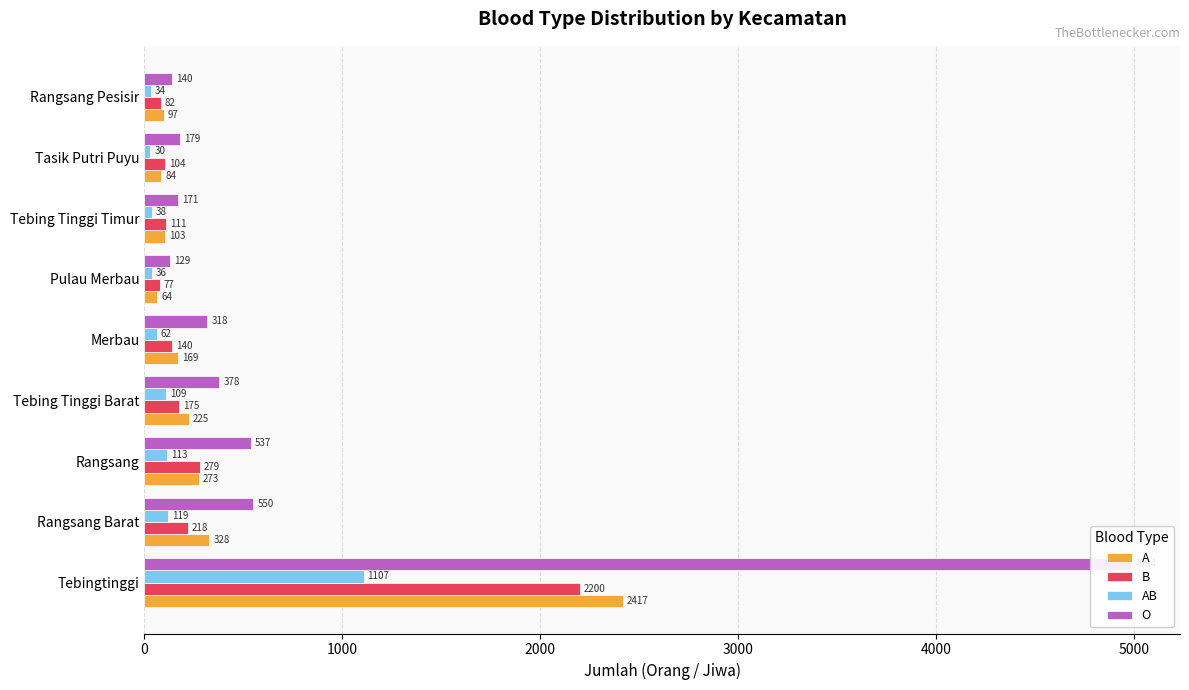

Which series has the widest spread of values?

O